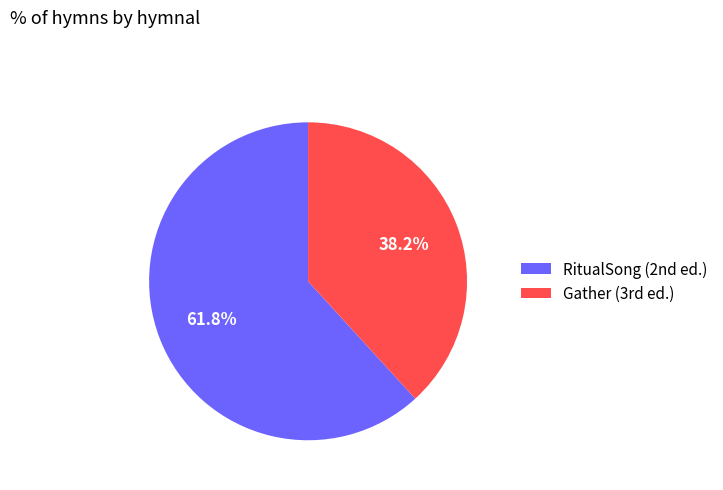

How many segments does this pie chart have?

2